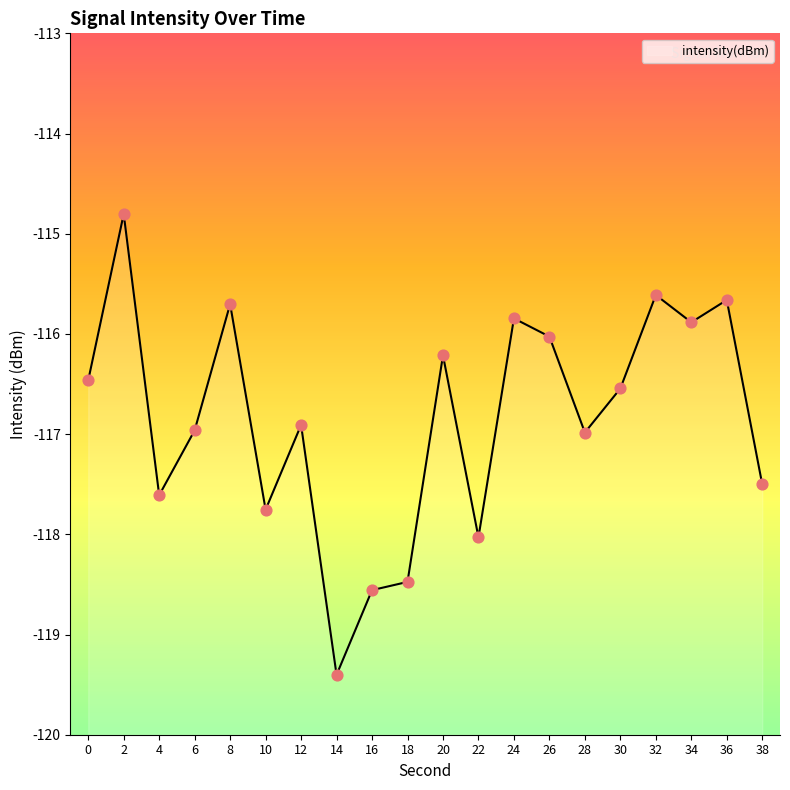

Which has a higher value, 32 or 28?

32